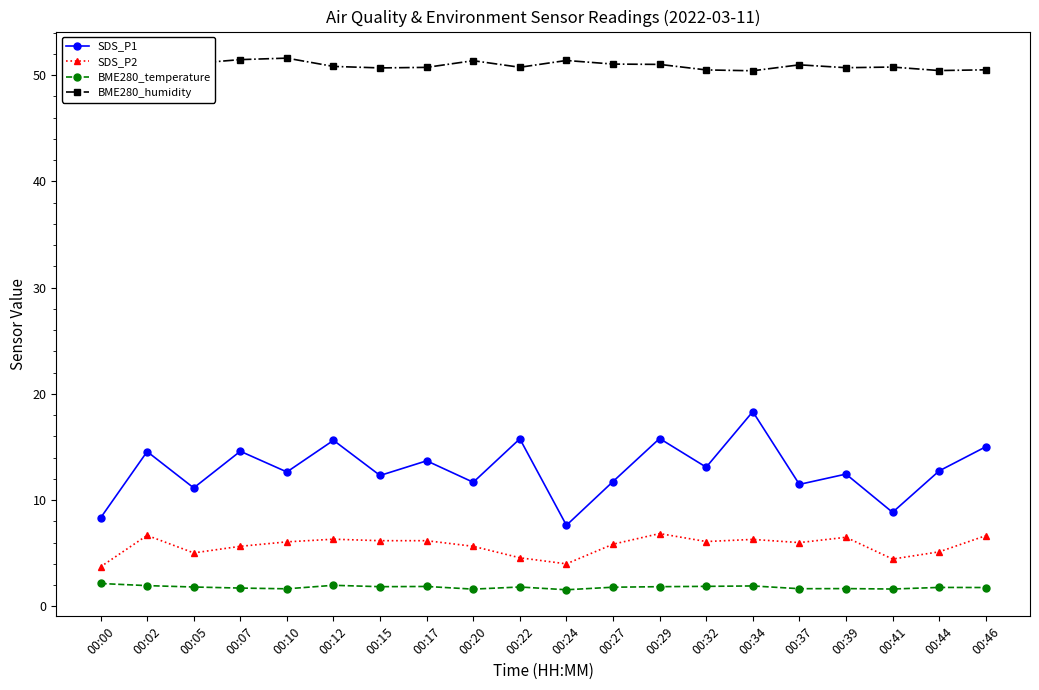

What is the difference between the SDS_P2 values at 00:10 and 00:12?

0.2